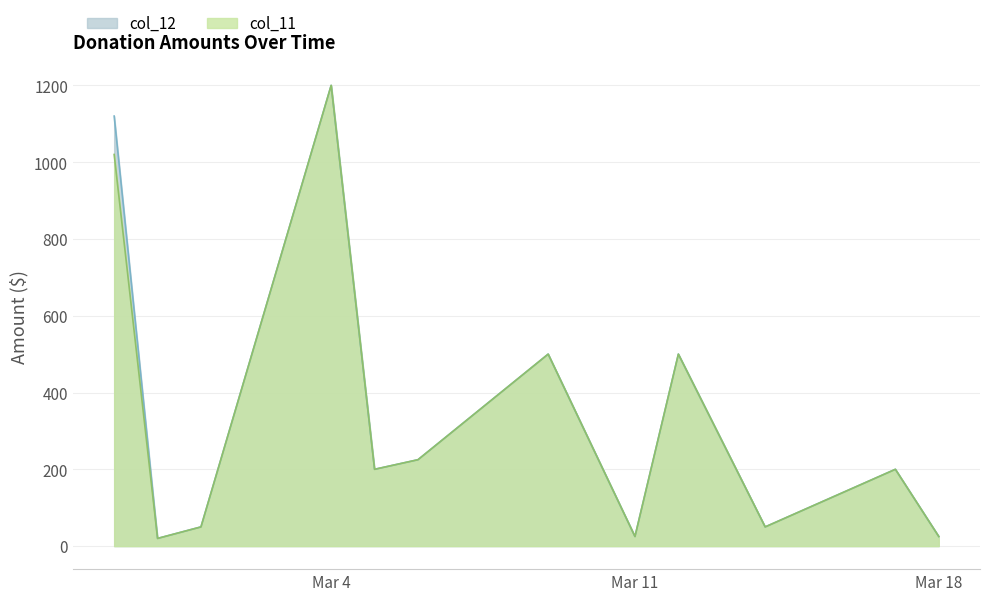

How many categories are shown in the chart?

12